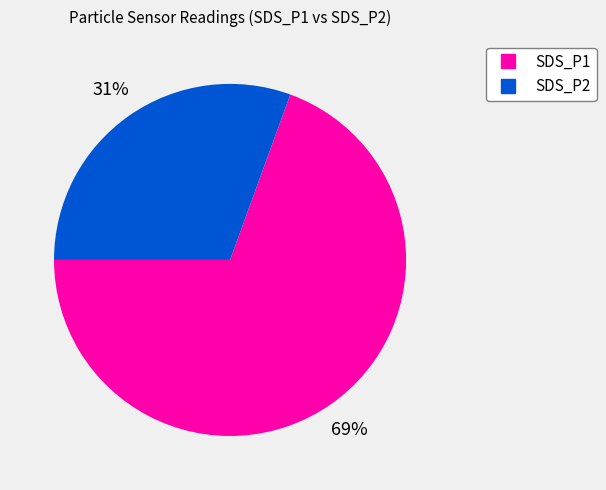

Count the number of slices in the pie.

2